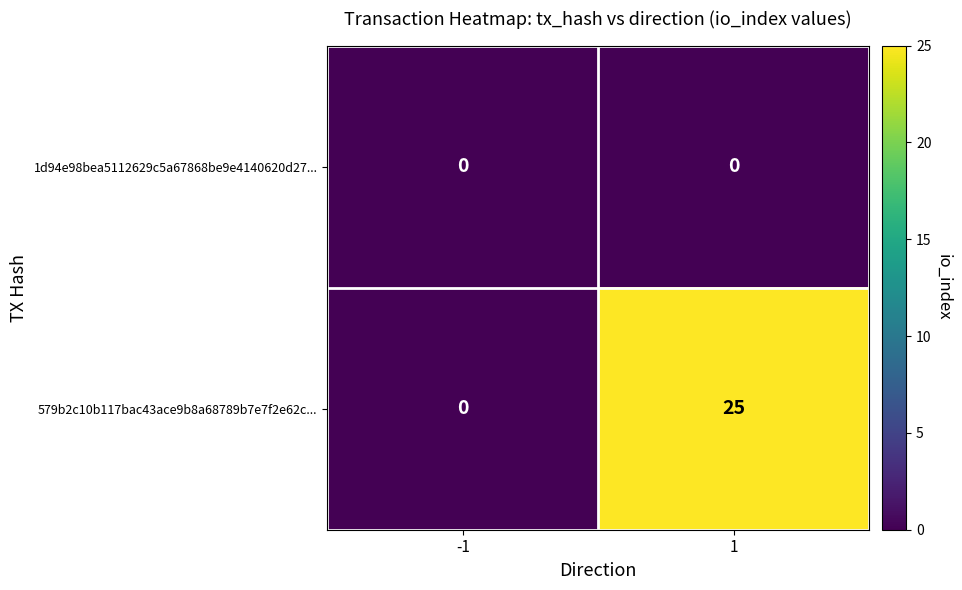

True or false: 1d94e98bea5112629c5a67868be9e4140620d27... has a value of 0 at -1.

True